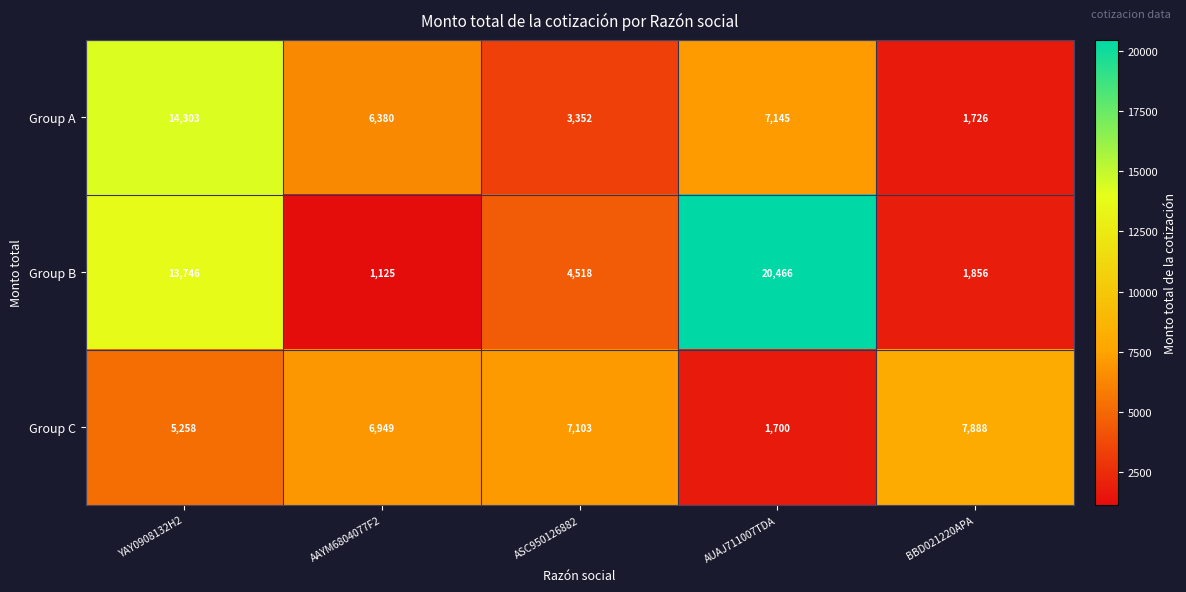

Reading left to right, extract all data points from this chart.

Group A: 14303	6380	3352	7145	1726
Group B: 13746	1125	4518	20466	1856
Group C: 5258	6949	7103	1700	7888